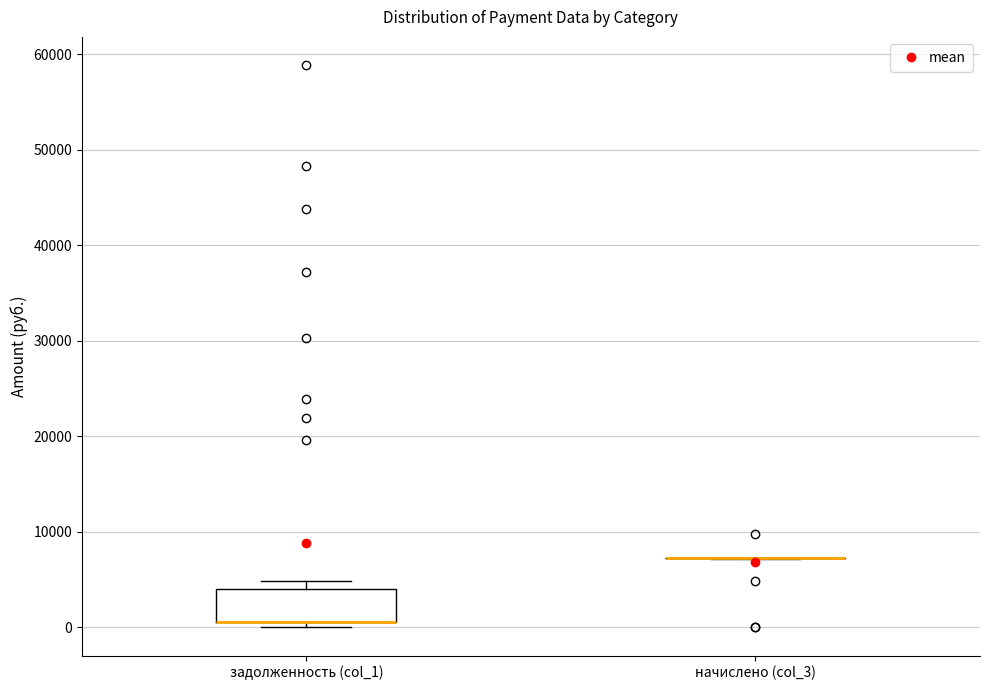

Comparing the boxes themselves (not the whiskers), which one is the tallest?

задолженность (col_1)